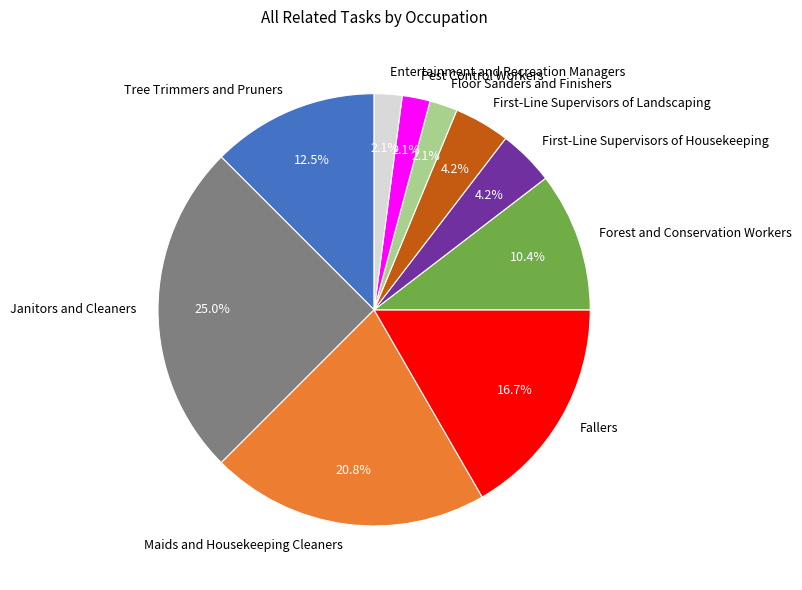

To the nearest percent, what percentage of the pie is Fallers?

17%